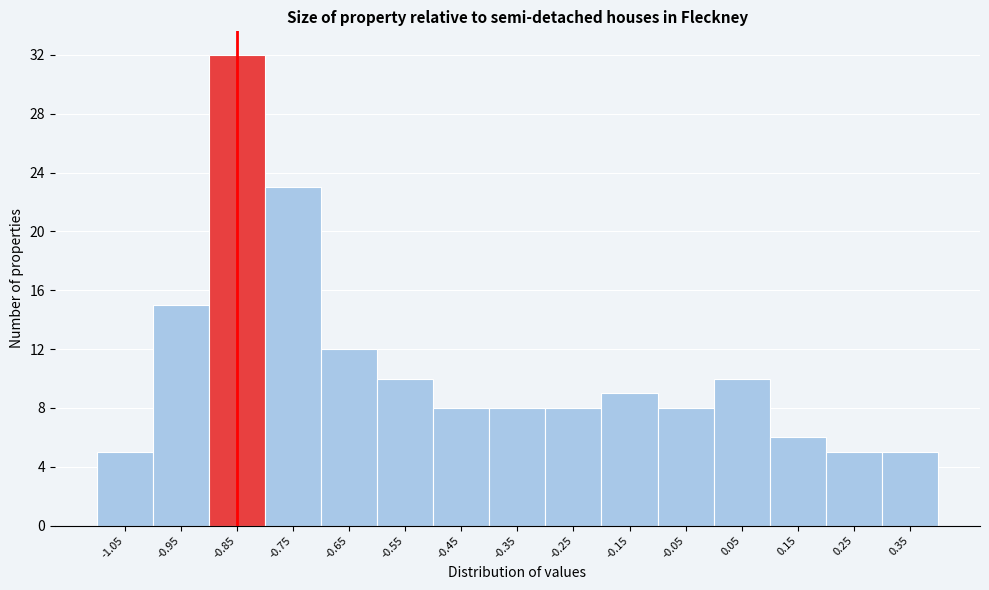

Reading left to right, extract all data points from this chart.

-1.05=5	-0.95=15	-0.85=32	-0.75=23	-0.65=12	-0.55=10	-0.45=8	-0.35=8	-0.25=8	-0.15=9	-0.05=8	0.05=10	0.15=6	0.25=5	0.35=5